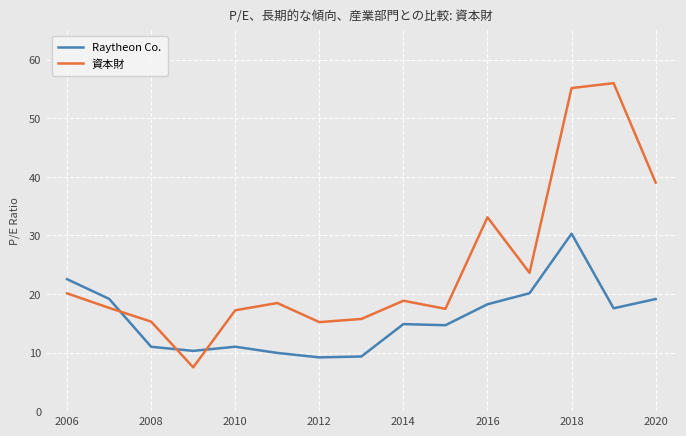

Which series has the largest total across all categories?

資本財